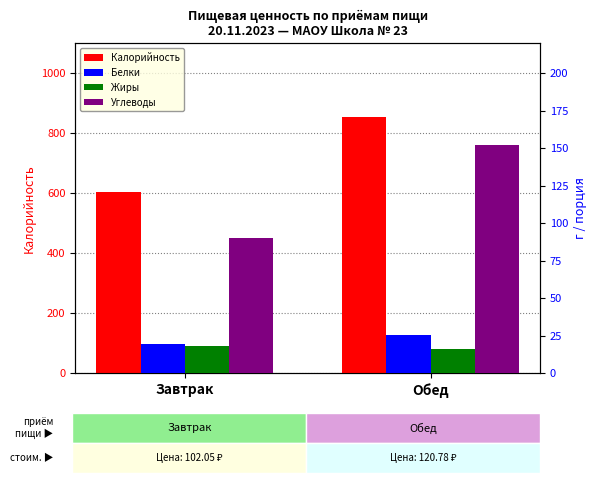

What is the label of the 1st bar from the left?

Завтрак